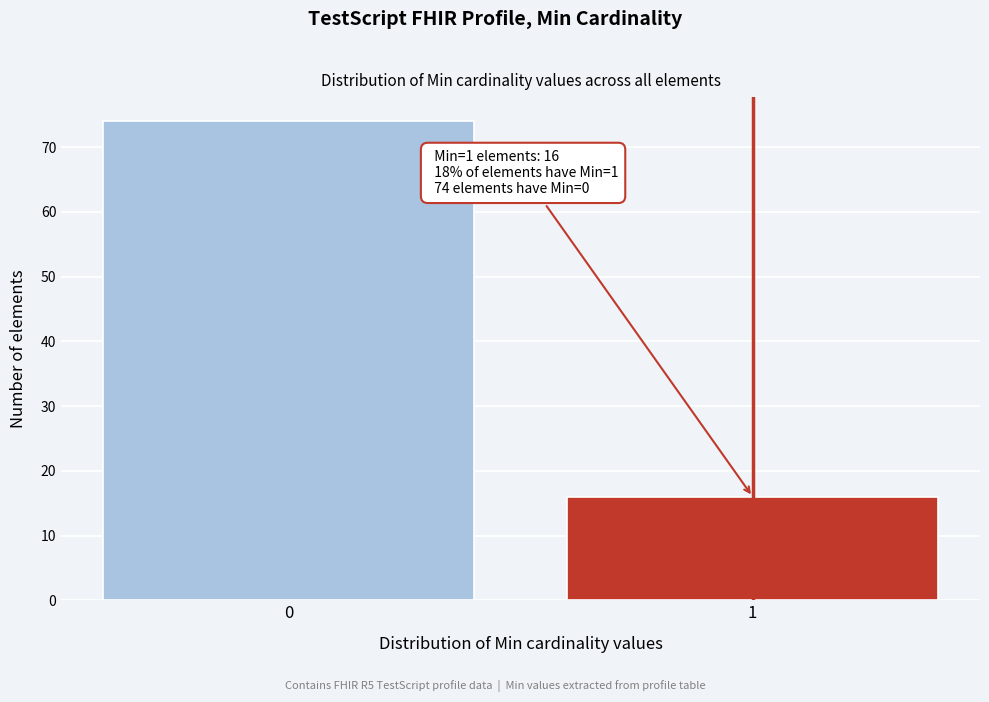

Reading left to right, transcribe all the data shown in this chart.

0=74	1=16